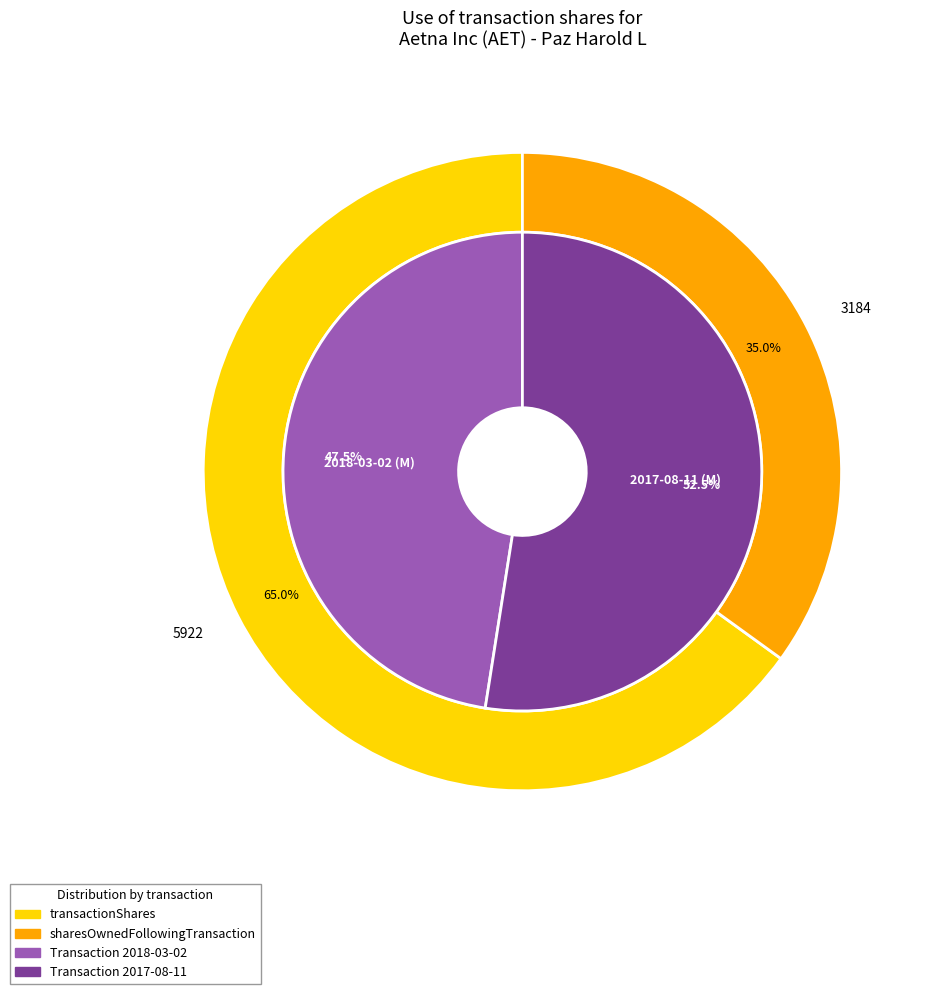

Which series changed the most between 2018-03-02 (M) and 2017-08-11 (M)?

sharesOwnedFollowingTransaction